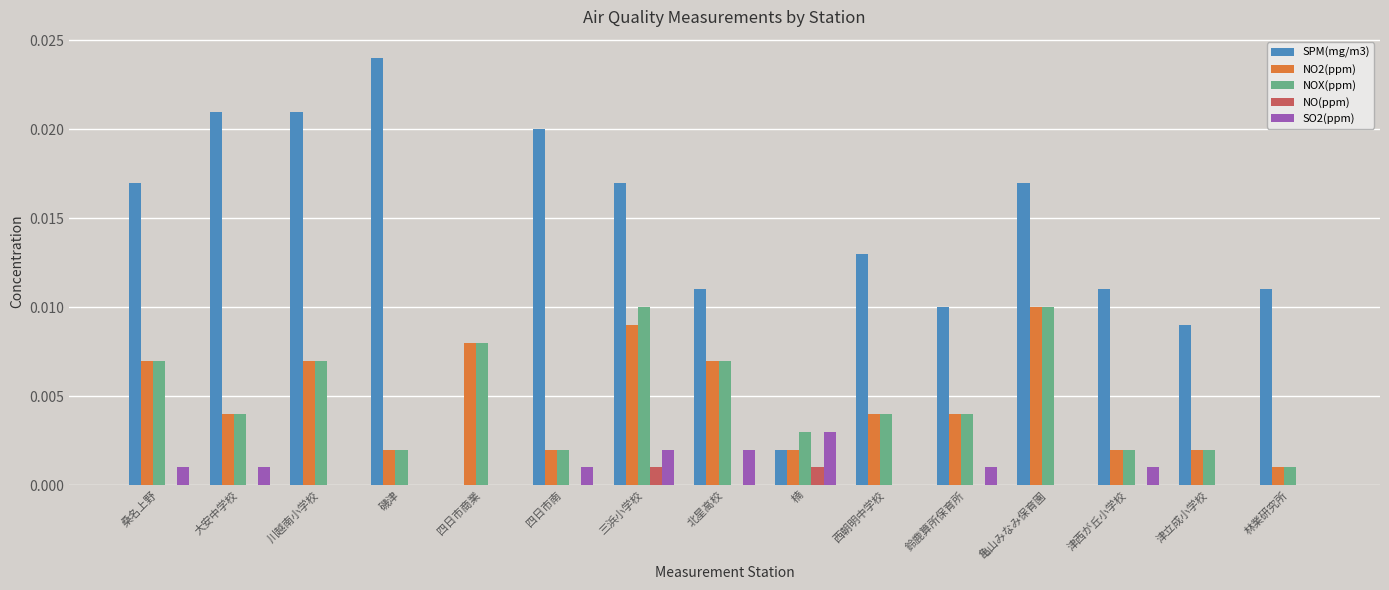

Is the value of SO2(ppm) at 津西が丘小学校 greater than the value of NO(ppm) at 北星高校?

Yes